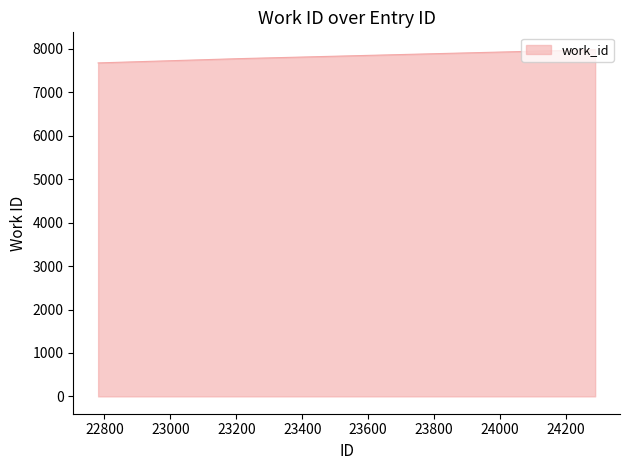

True or false: the data has more than 2 interior local peaks.

False